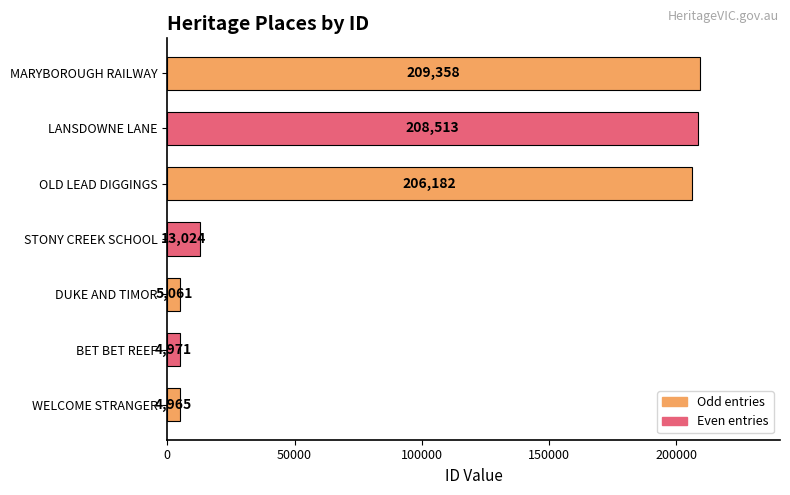

Does the chart contain any negative values?

No